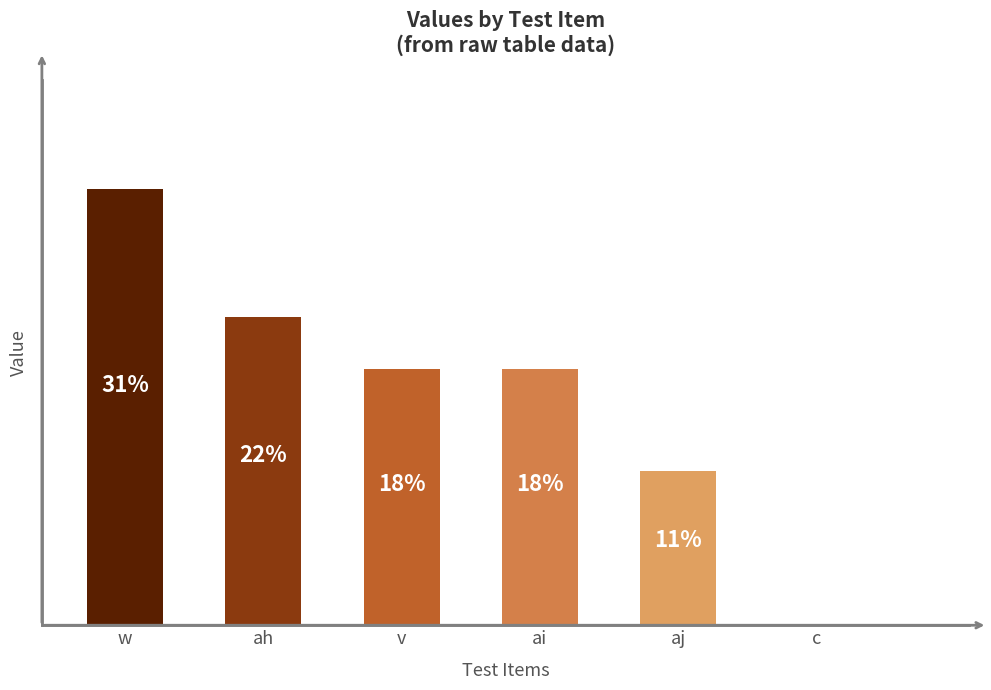

What is the sum of the values at aj and c?

6